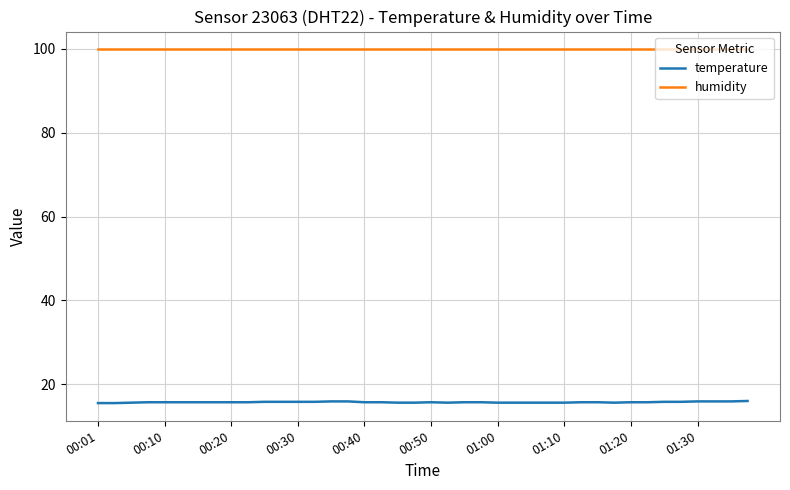

What is the lowest value of the humidity series?

99.9